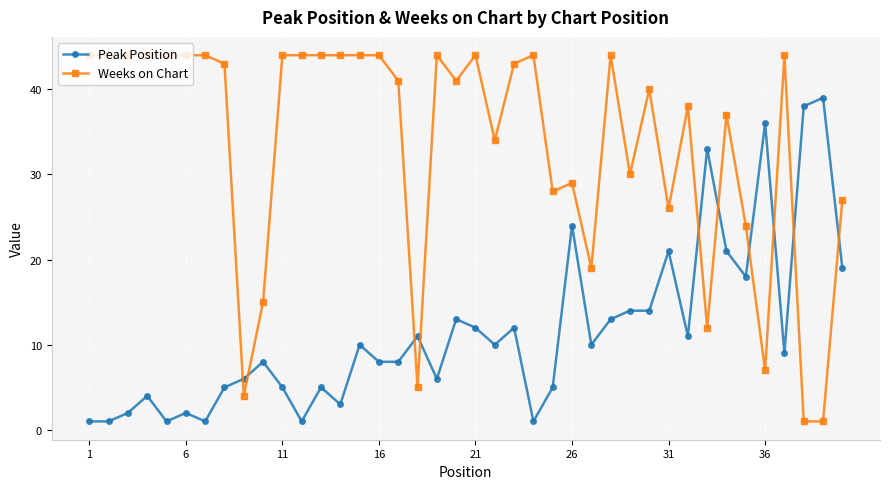

Which series has the largest total across all categories?

Weeks on Chart